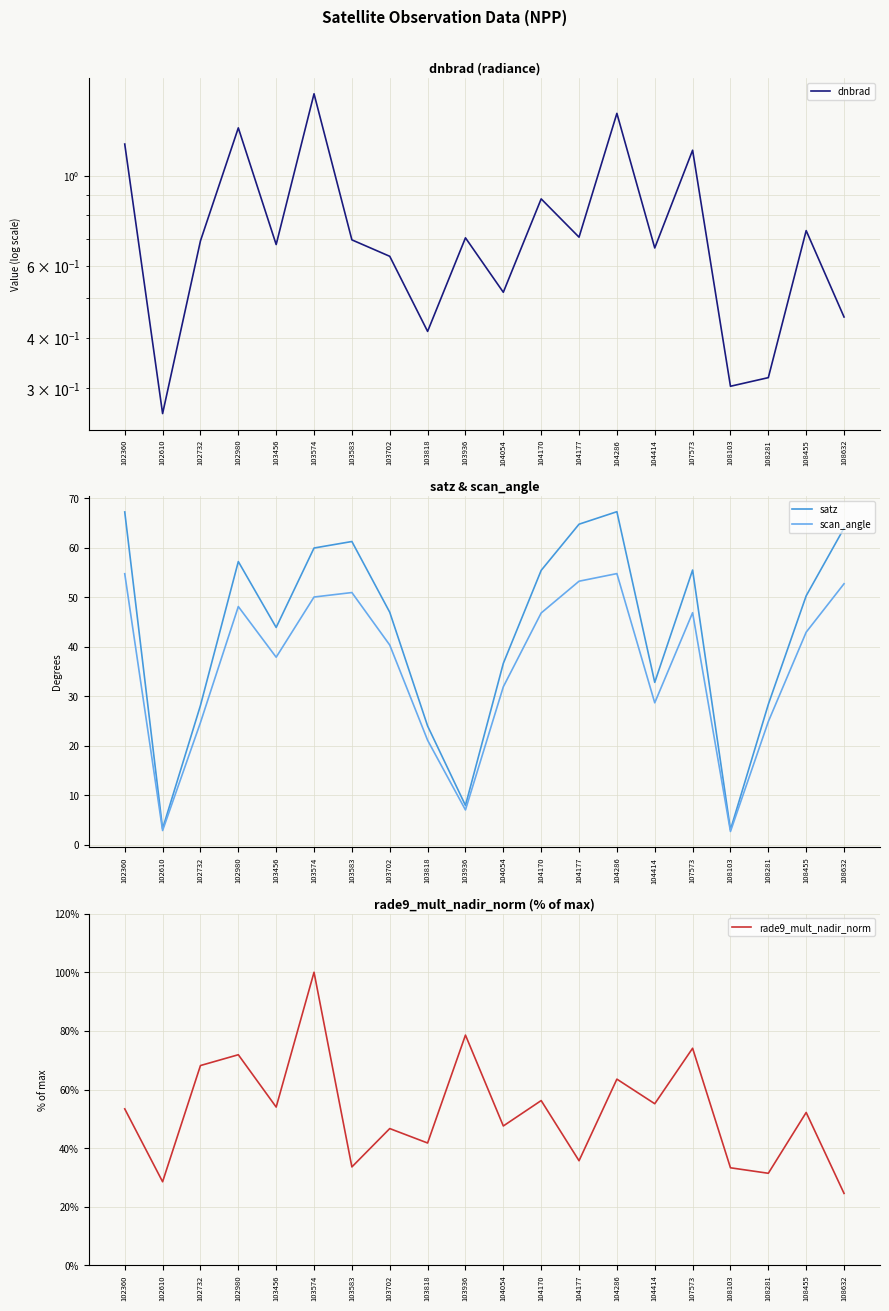

What is the spread (max minus min) of values at 103456?

53.3